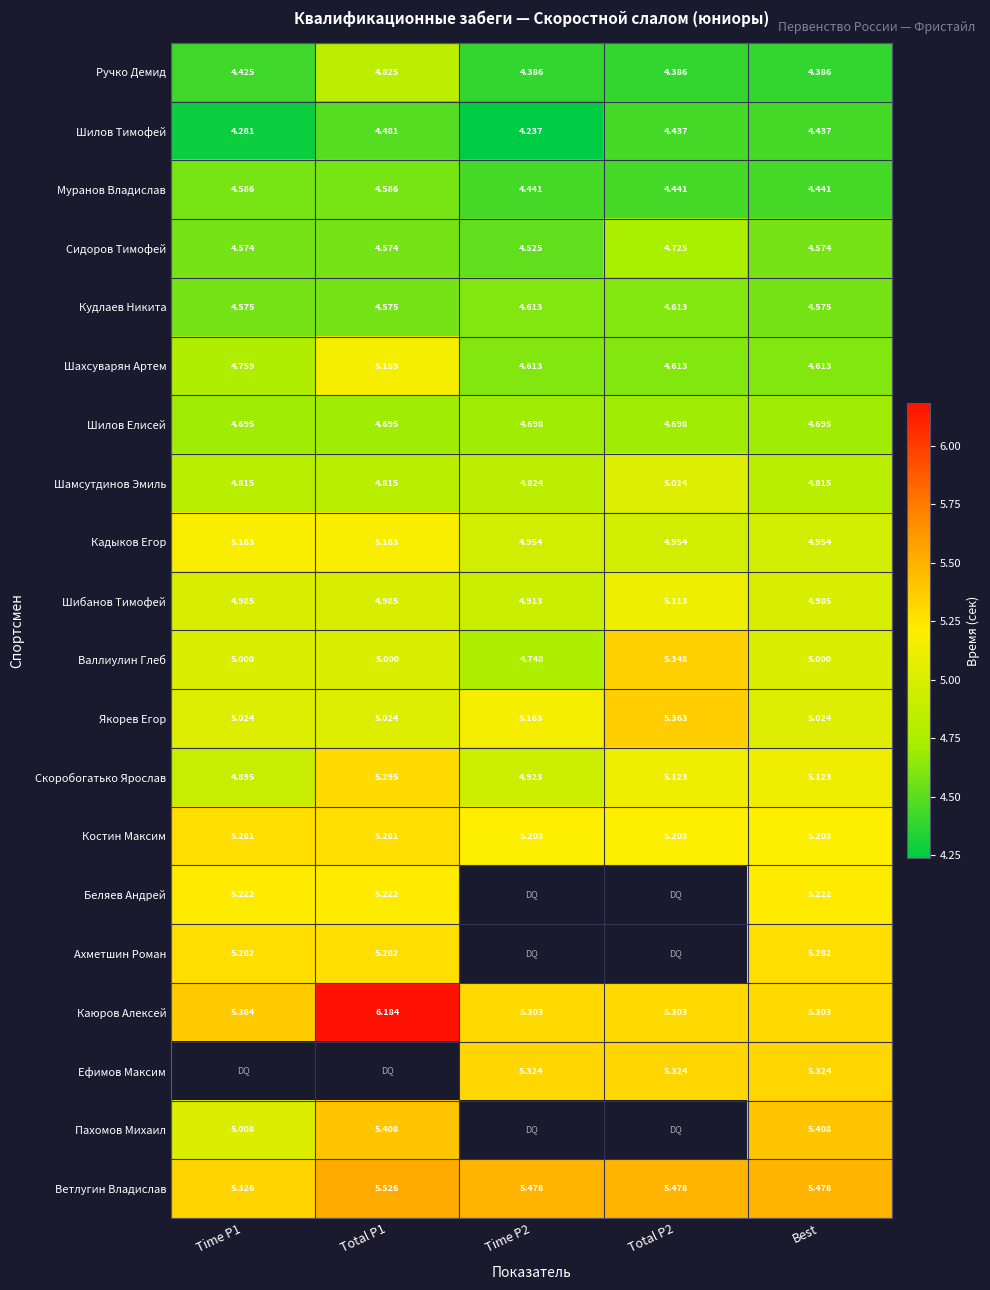

Is it true that Муранов Владислав equals 7.9 at Total P1?

False